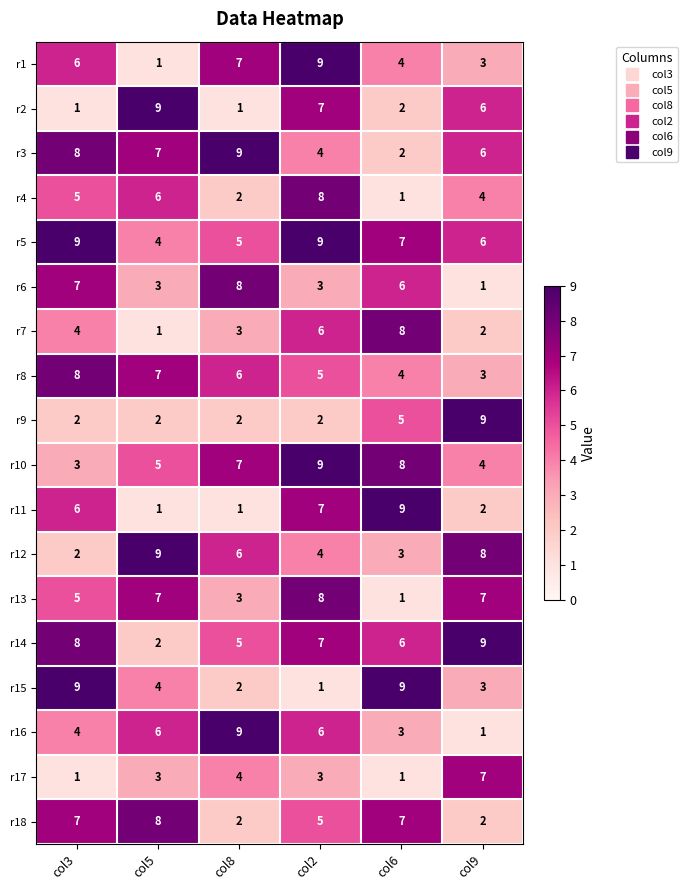

Count the r6 values in the range 3 to 7.

4